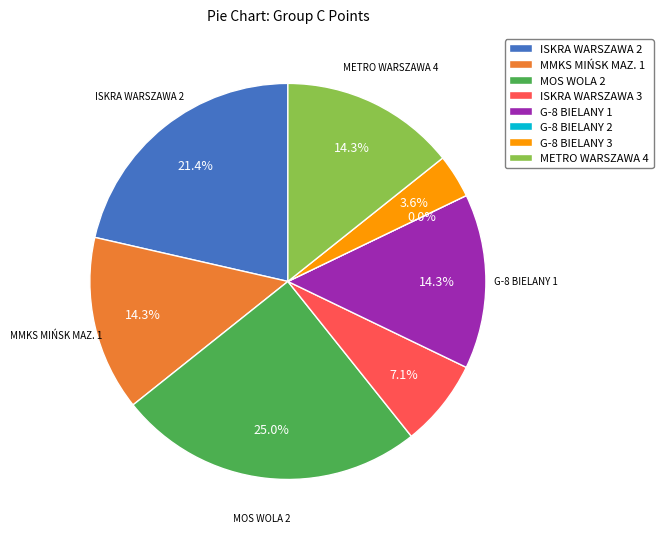

To the nearest percent, what is the average slice percentage?

12%